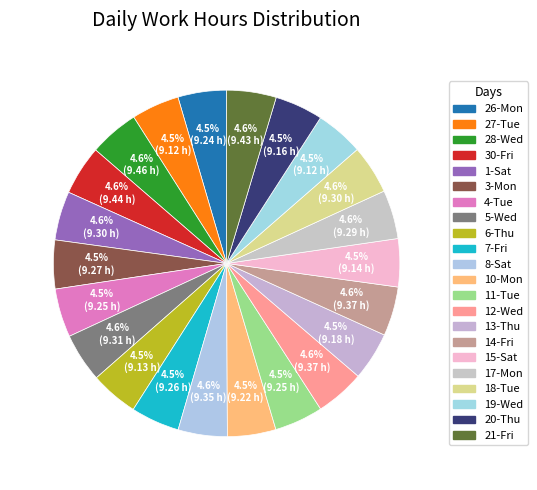

Count the number of slices in the pie.

22